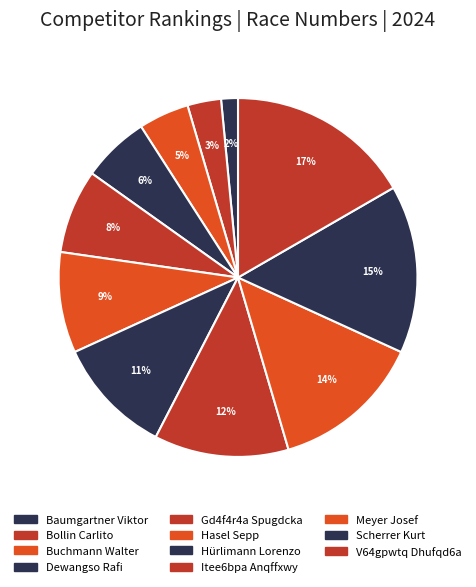

True or false: V64gpwtq Dhufqd6a accounts for 17% of the total.

True